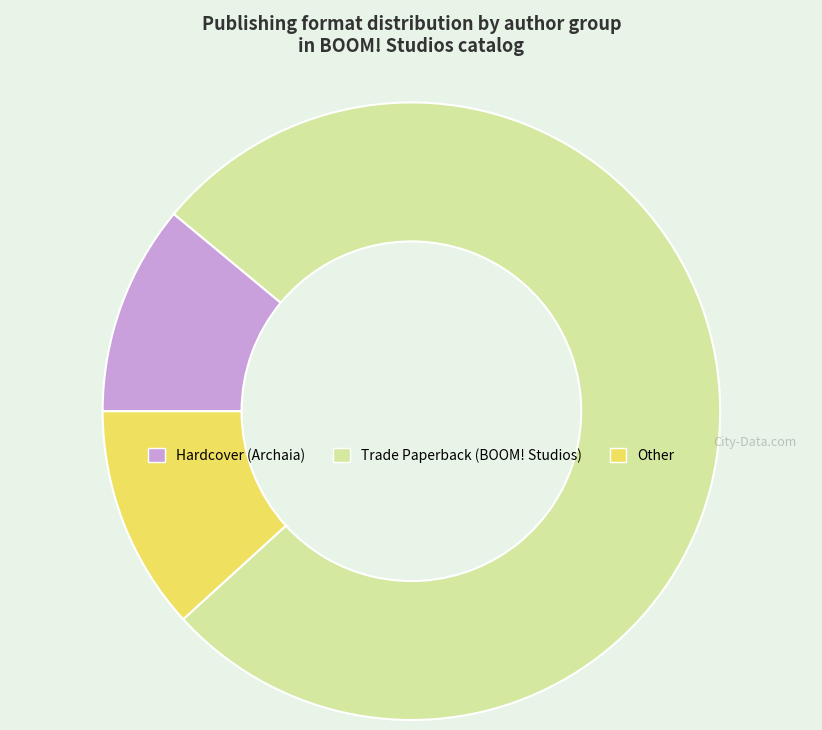

Is there a majority slice in this chart?

Yes